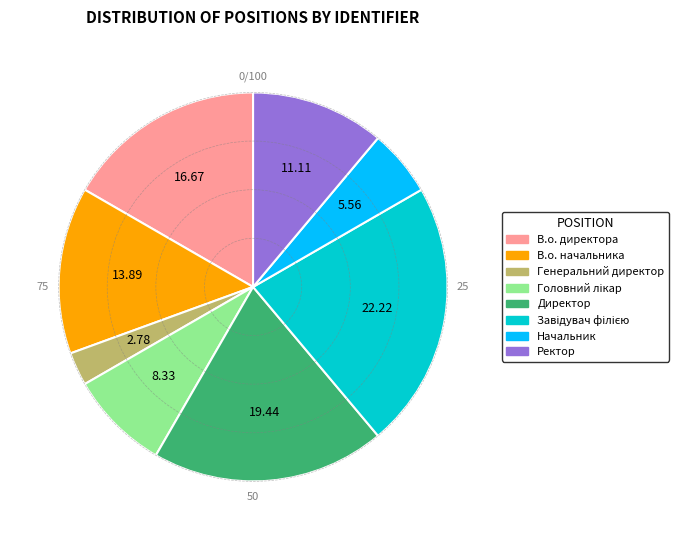

Does any single category account for the majority?

No